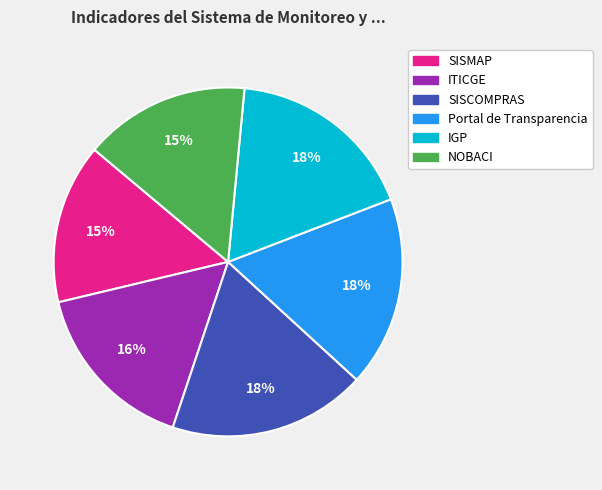

Do IGP and Portal de Transparencia together represent more than half of the pie?

No